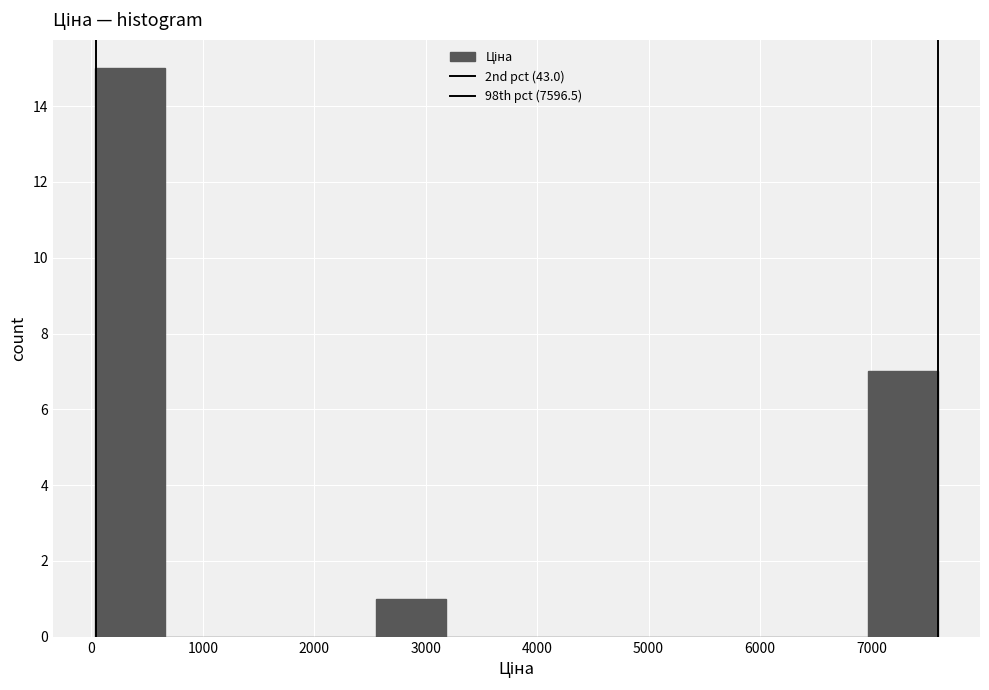

Reading left to right, transcribe this chart: for each bar, give the range it covers on the x-axis and its height. Neither the bar edges nor the heights are printed on the chart, so give them approximately, as read against the axes.

0 to 700: 15
700 to 1300: 0
1300 to 1900: 0
1900 to 2600: 0
2600 to 3200: 1
3200 to 3800: 0
3800 to 4400: 0
4400 to 5100: 0
5100 to 5700: 0
5700 to 6300: 0
6300 to 7000: 0
7000 to 7600: 7